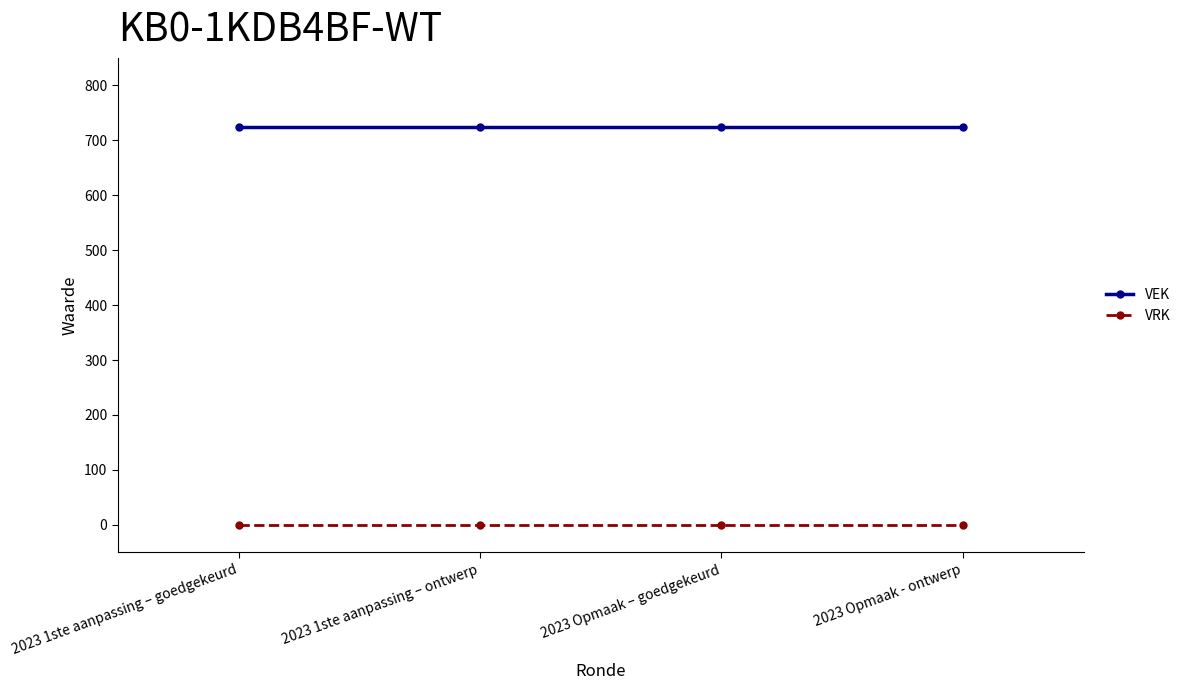

What is the difference between the highest and lowest values at 2023 1ste aanpassing – goedgekeurd?

723